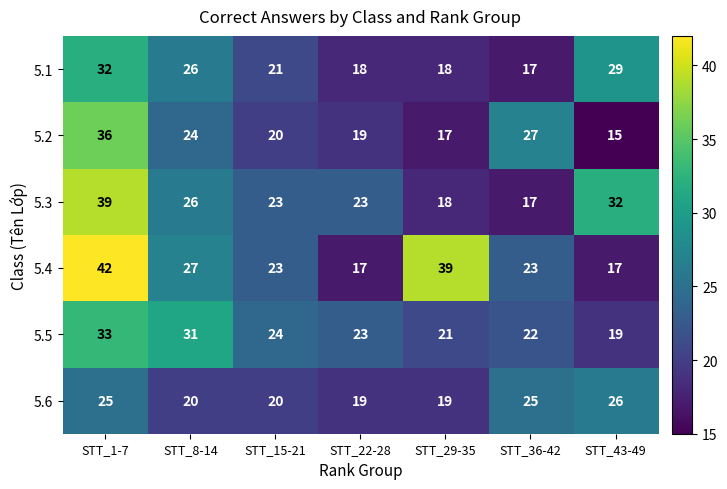

Rank the series by their maximum value, from lowest to highest.

5.6, 5.1, 5.5, 5.2, 5.3, 5.4